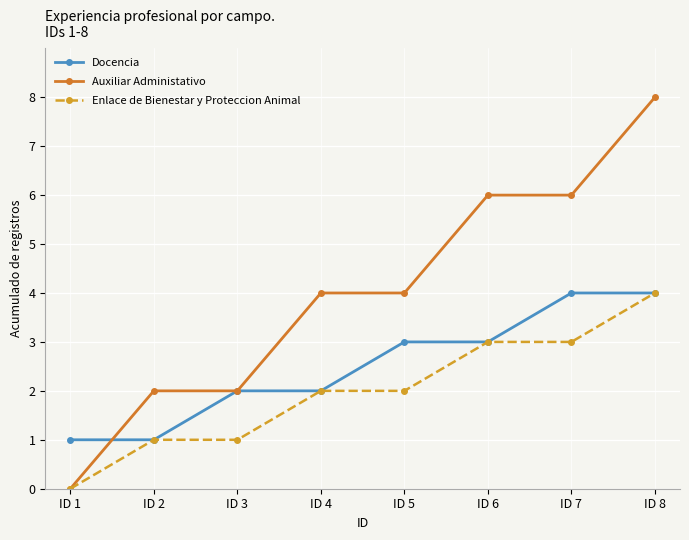

At which label does Enlace de Bienestar y Proteccion Animal reach its minimum?

ID 1